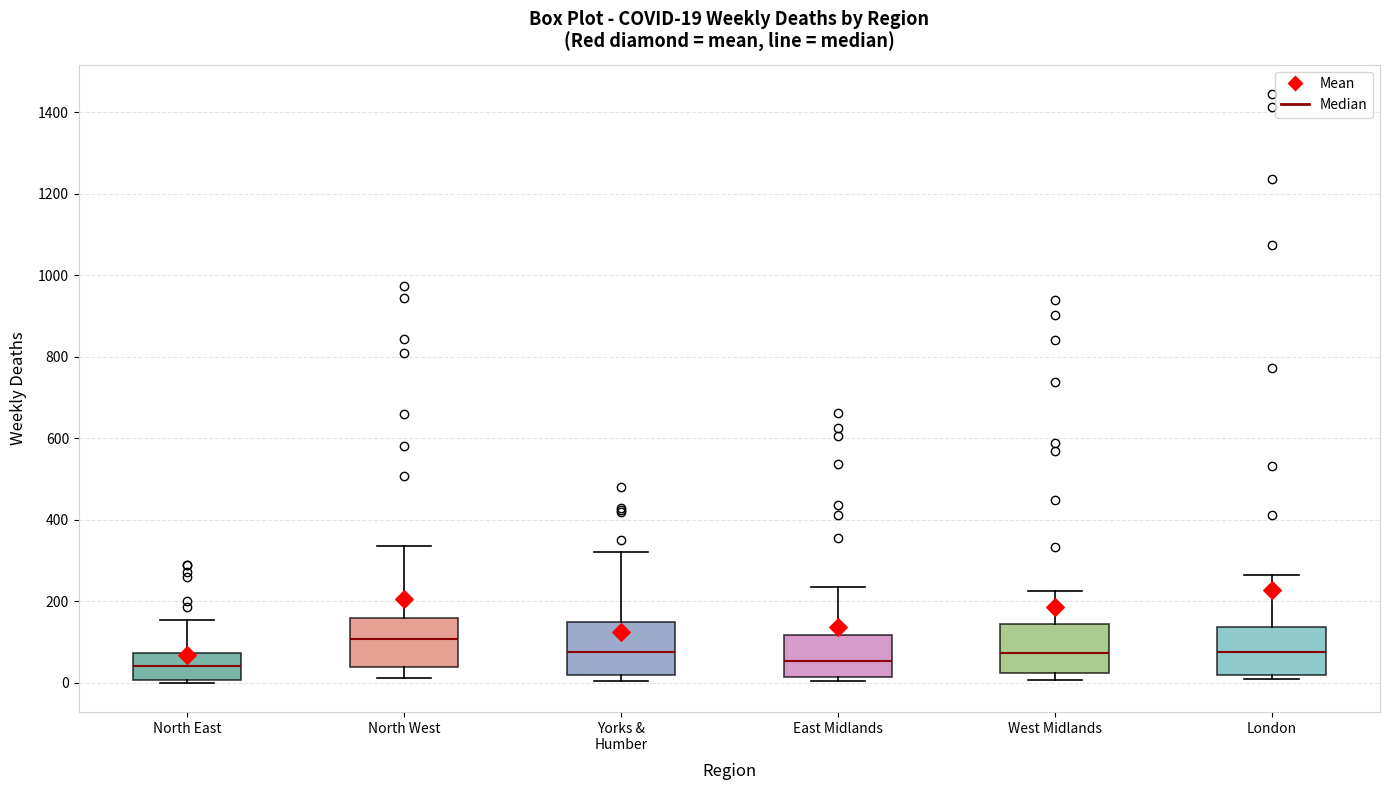

Which box's median line is the highest?

North West